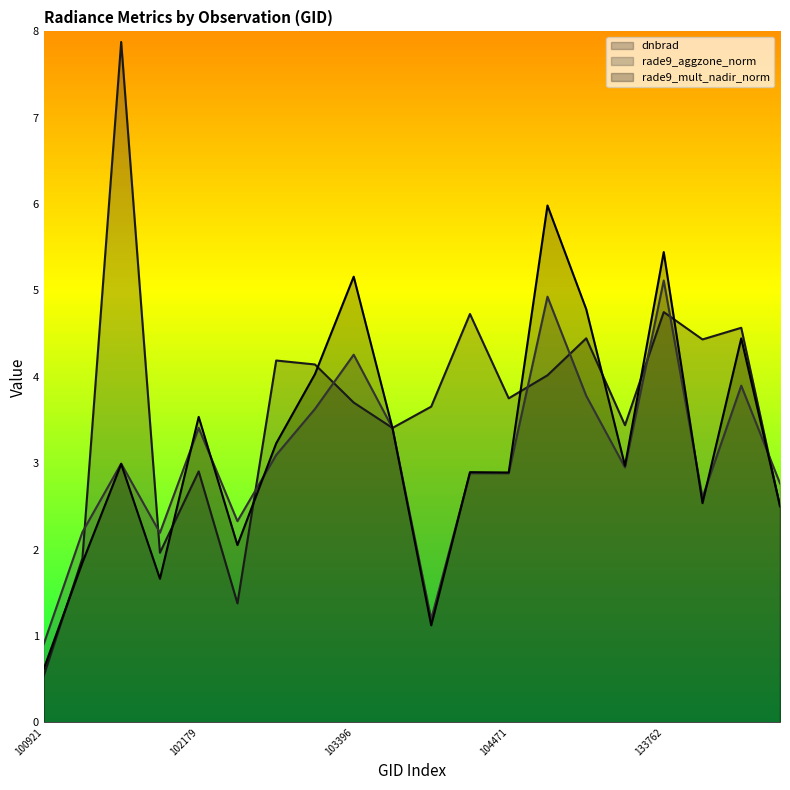

True or false: dnbrad and rade9_mult_nadir_norm intersect in this chart.

True